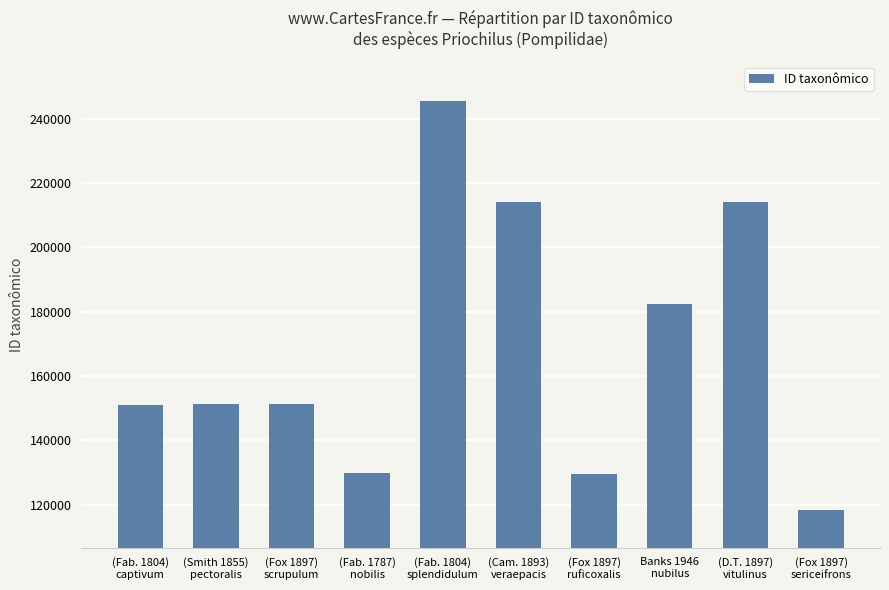

What position from the left is Banks 1946
nubilus?

8